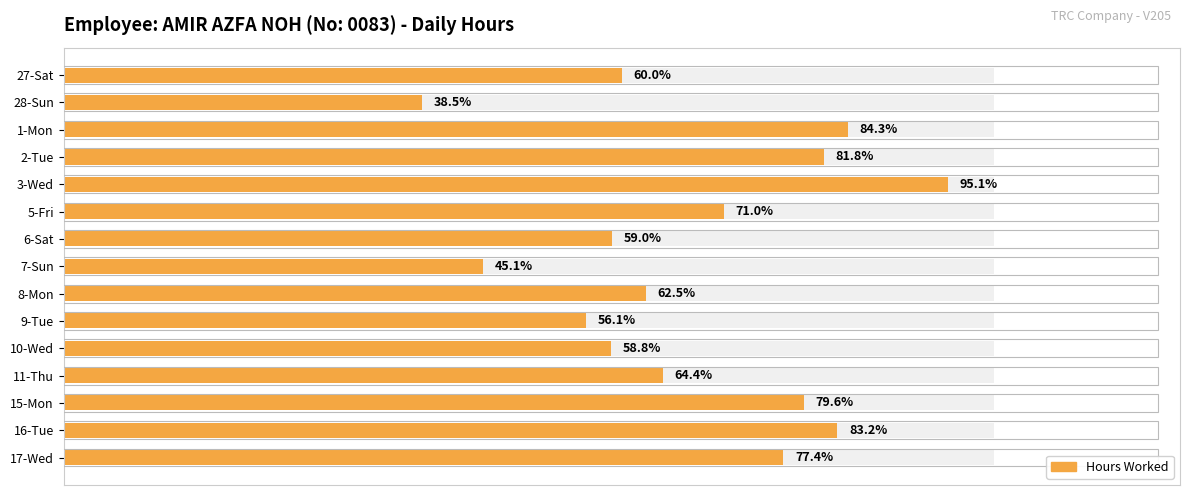

What is the ratio of the value at 27-Sat to the value at 2-Tue?

0.7